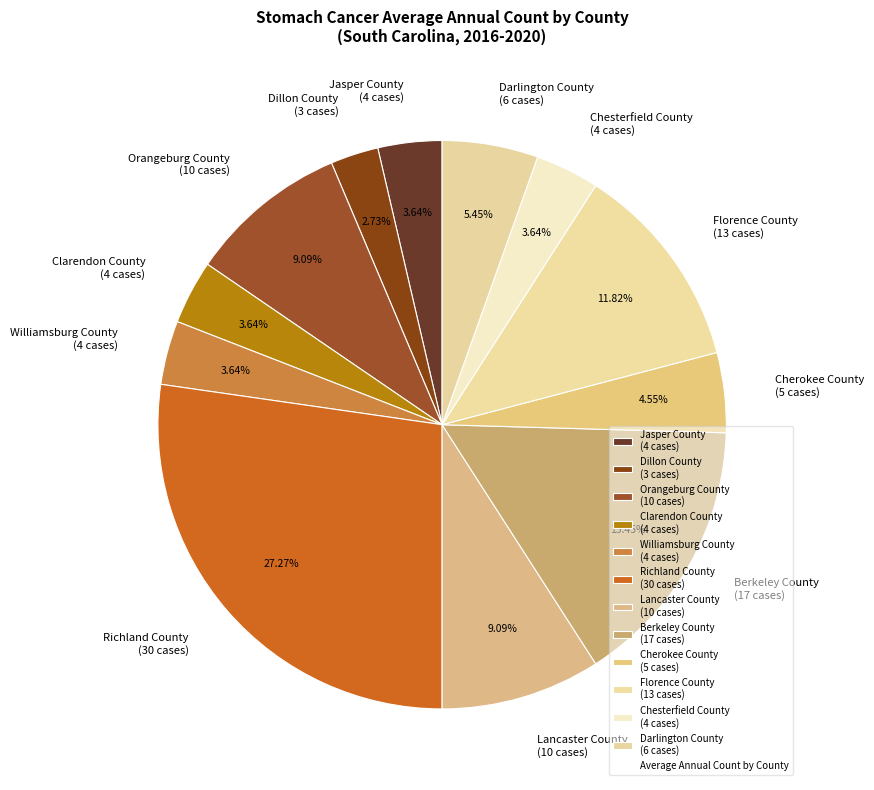

To the nearest percent, what is the difference between the largest and smallest slice percentages?

25%